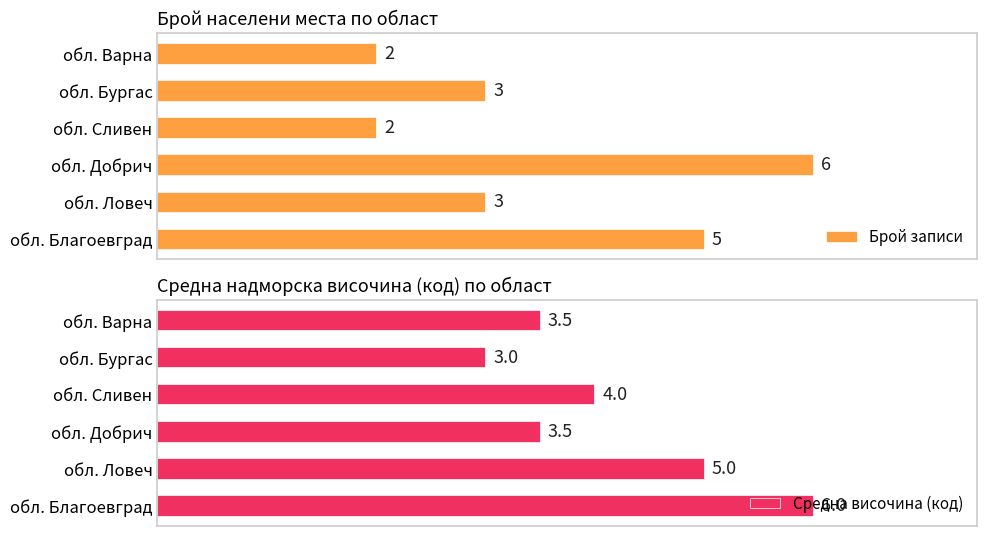

Which series has the largest total across all categories?

Средна височина (код)